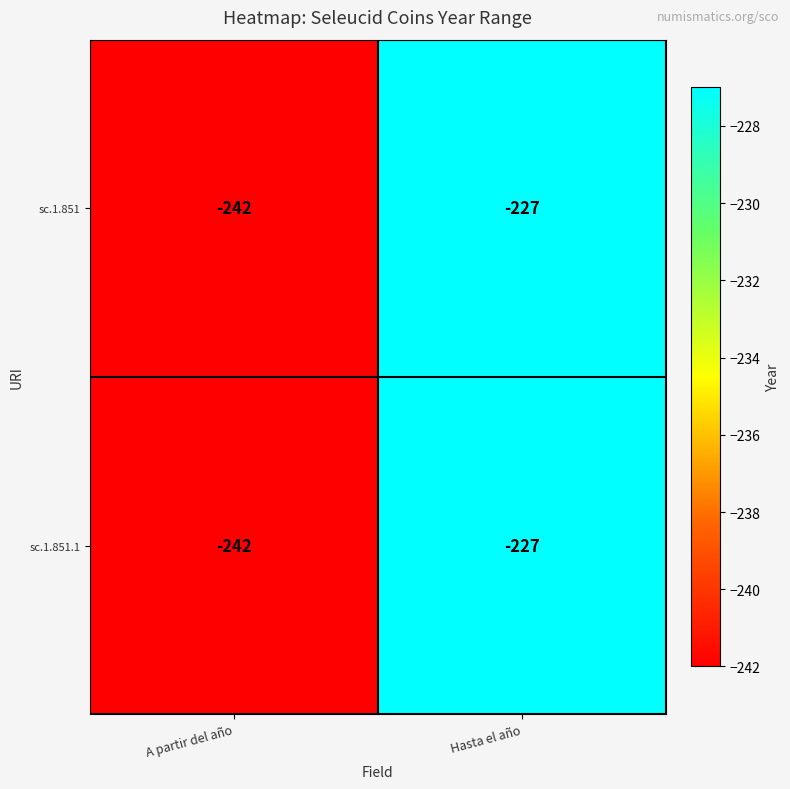

What is the maximum value shown in the chart?

-227